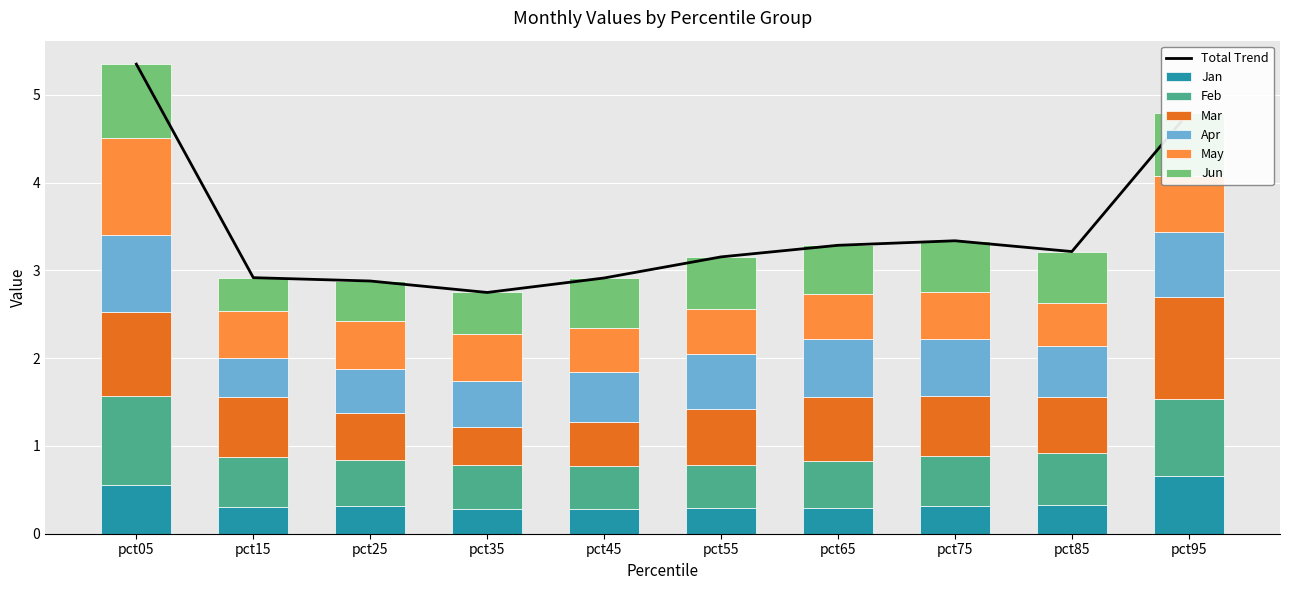

What is the minimum value shown in the chart?

0.3